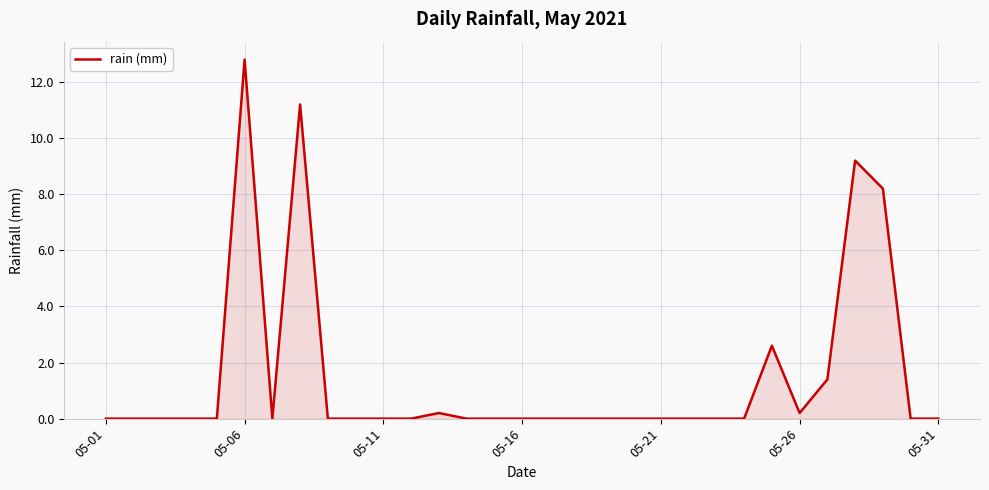

What is the difference between the second highest and second lowest values?

11.2